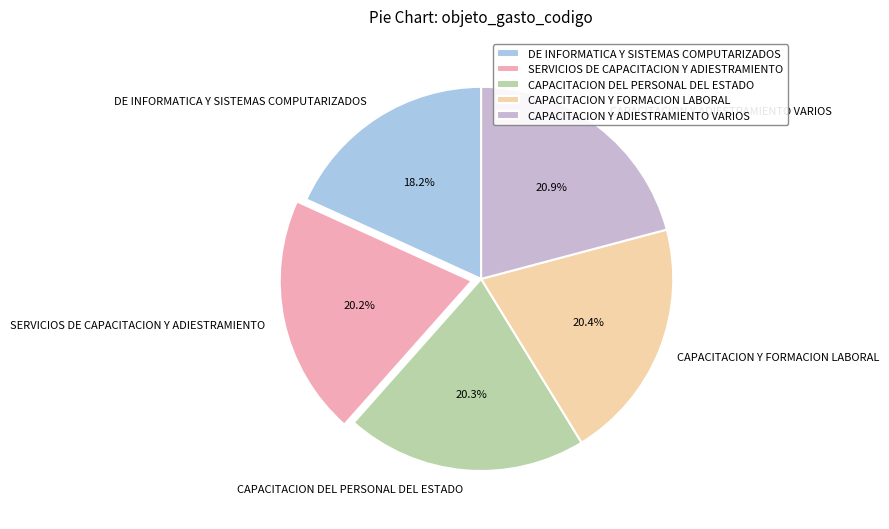

Count the number of slices in the pie.

5